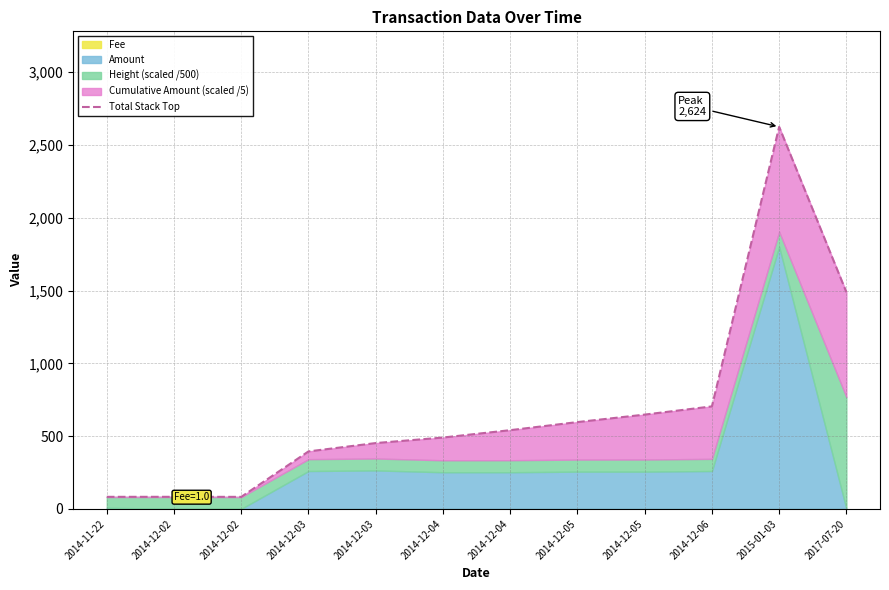

Reading left to right, transcribe all the data shown in this chart.

2014-11-22=83.1	2014-12-02=83.3	2014-12-02=83.0	2014-12-03=395.2	2014-12-03=452.4	2014-12-04=490.4	2014-12-04=541.0	2014-12-05=596.6	2014-12-05=647.9	2014-12-06=704.4	2015-01-03=2624.2	2017-07-20=1488.7